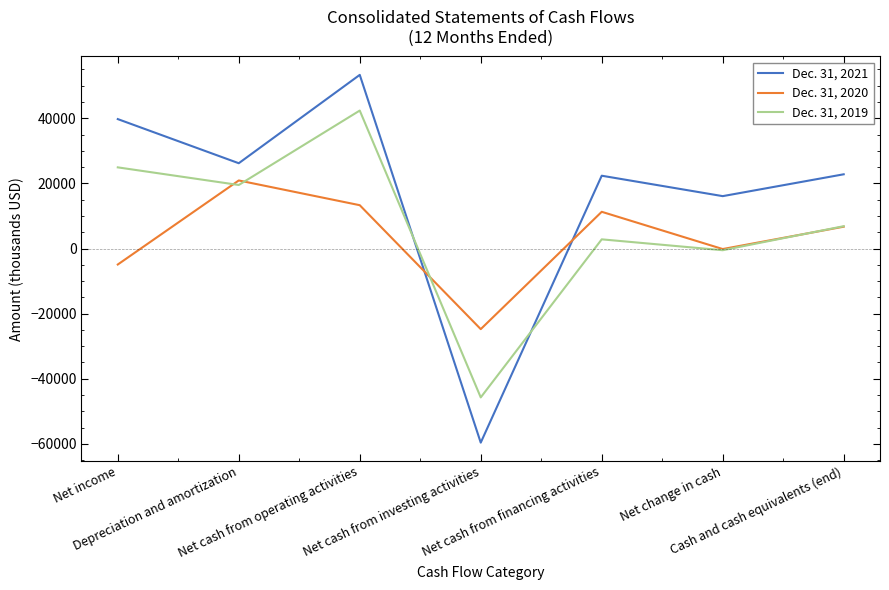

Which series has the largest range (max minus min)?

Dec. 31, 2021